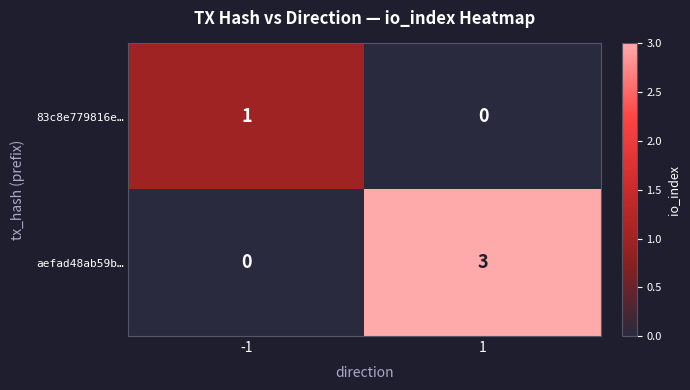

What is the approximate value of aefad48ab59b… at 1?

3